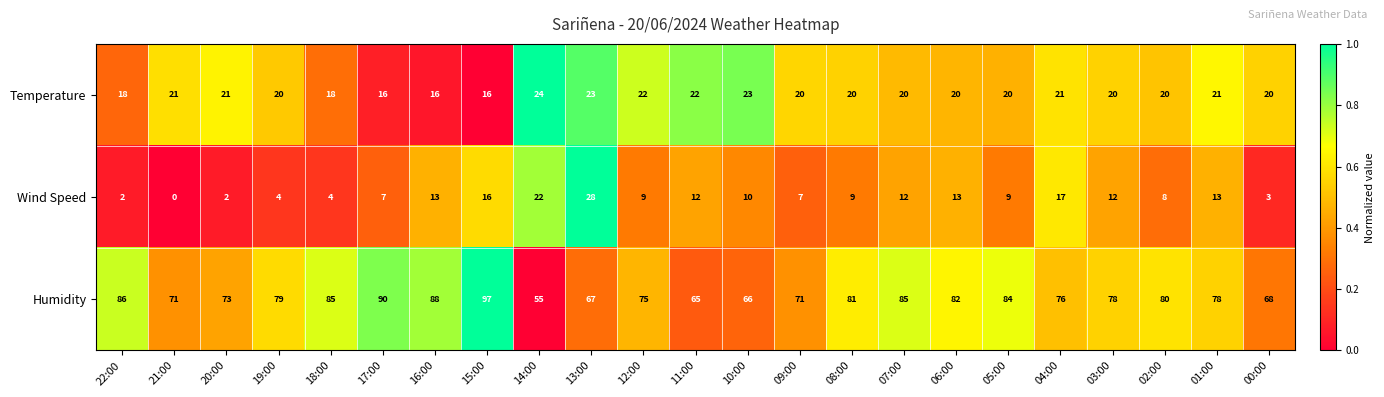

At which category is the sum across all series the highest?

15:00